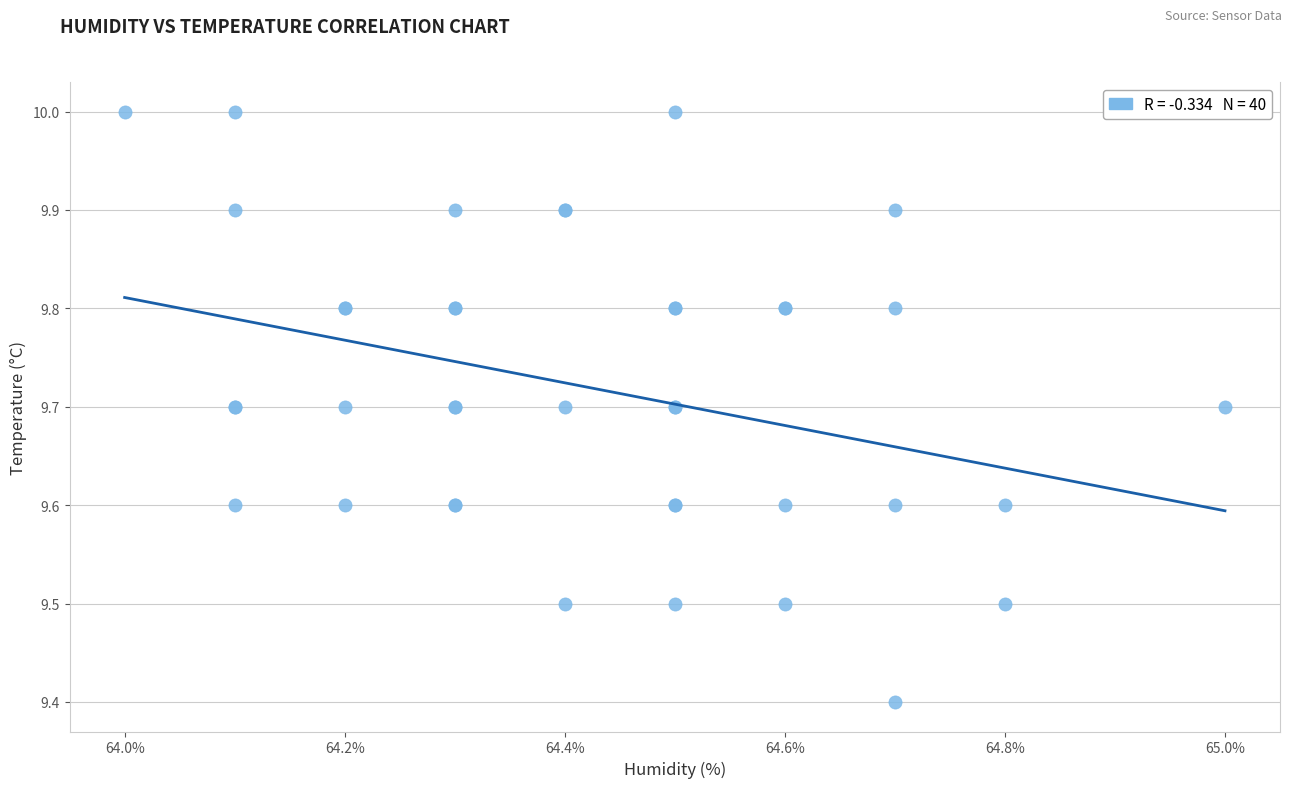

What Y value in the scatter plot is closest to 9?

9.4